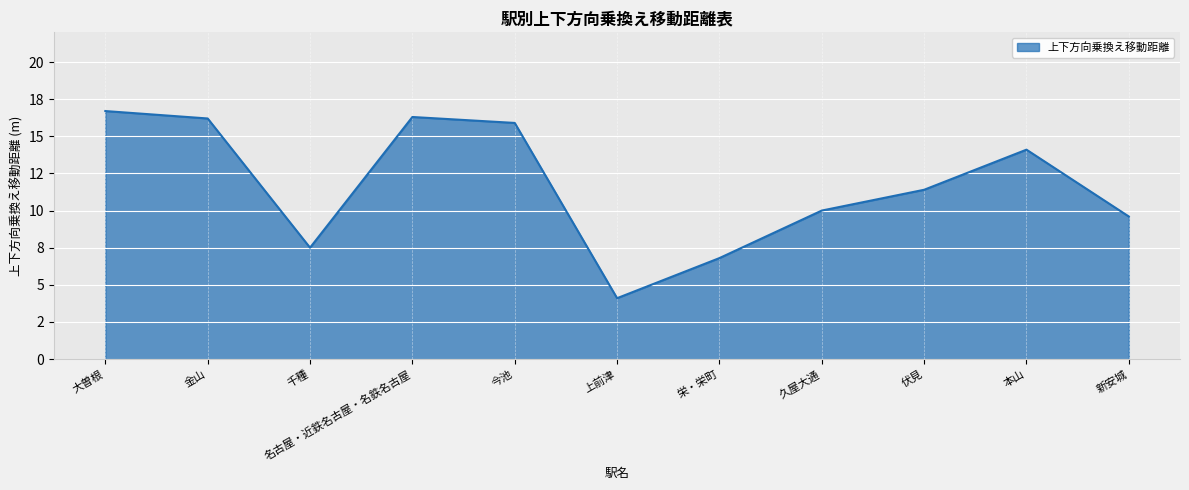

What is the label of the 6th point from the right?

上前津